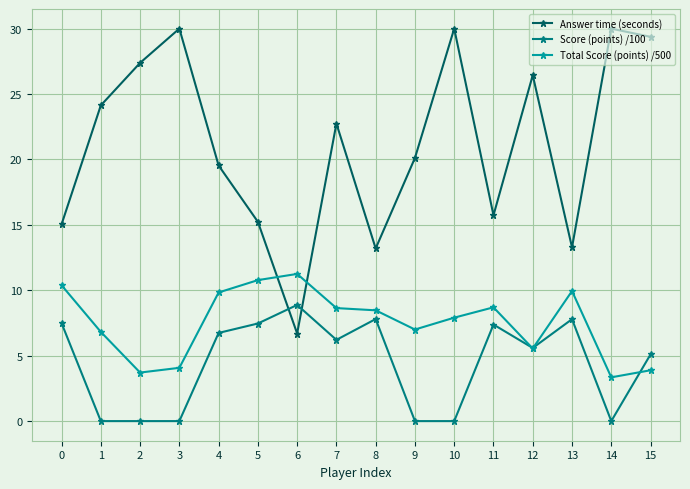

What is the difference between the second highest and minimum values in the Score (points) /100 series?

7.8